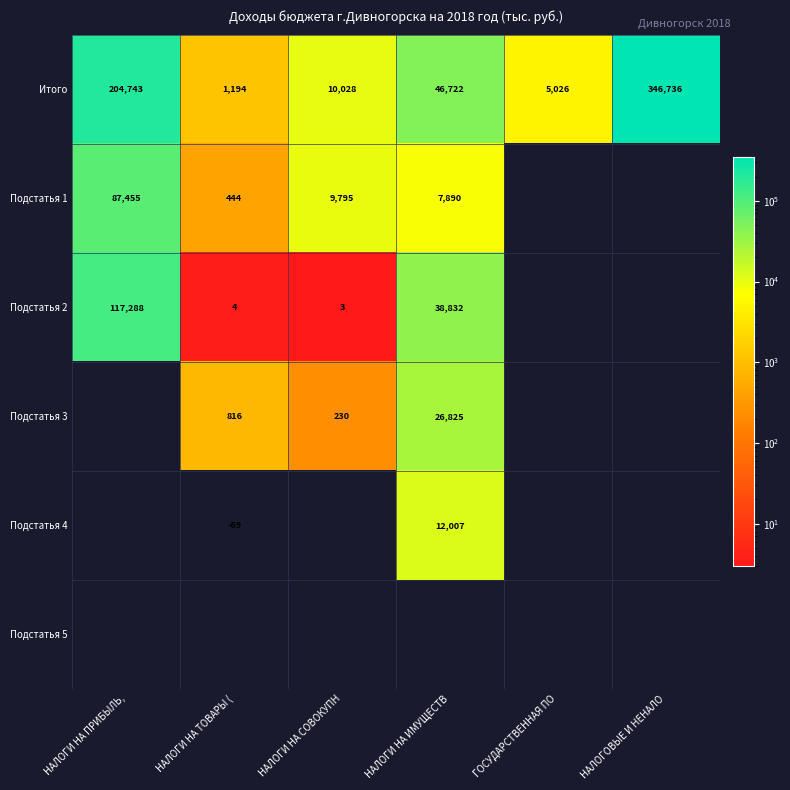

At how many categories does at least one series exceed 159171?

2